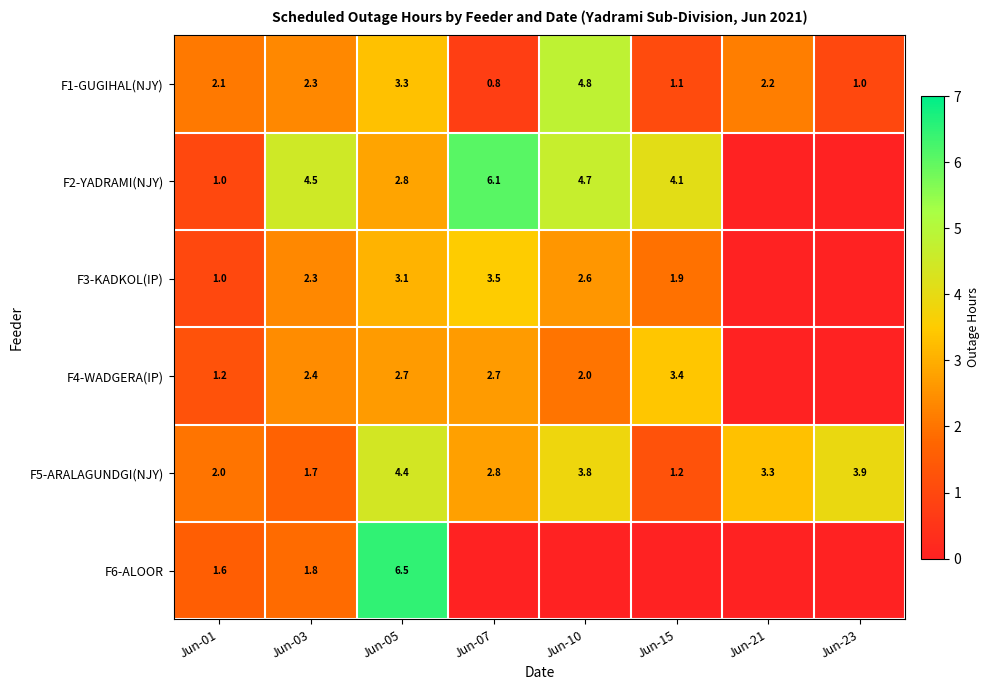

At how many categories does at least one series exceed 1?

8